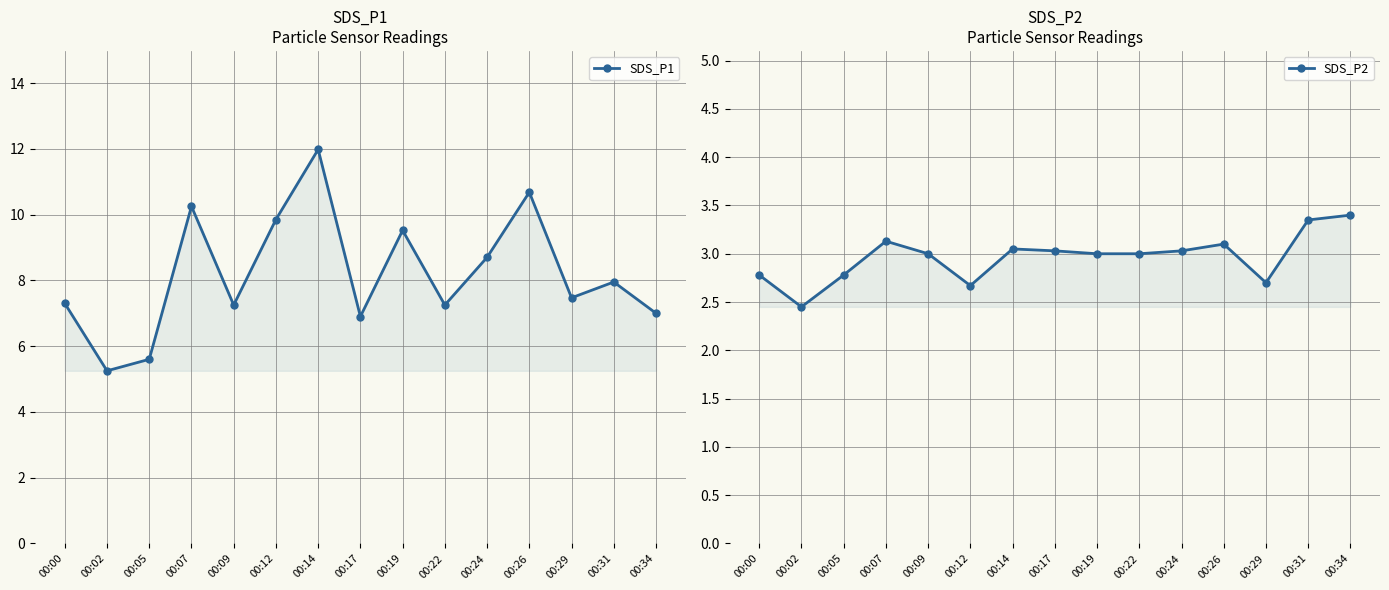

In SDS_P1, how many points are higher than both neighbors (excluding endpoints)?

5